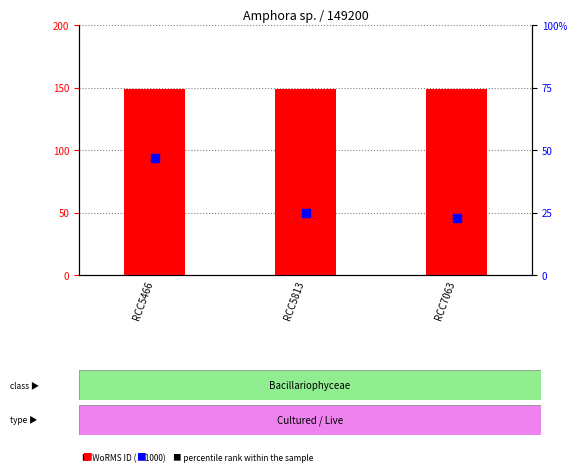

Which series contains the lowest Y value?

percentile rank within the sample